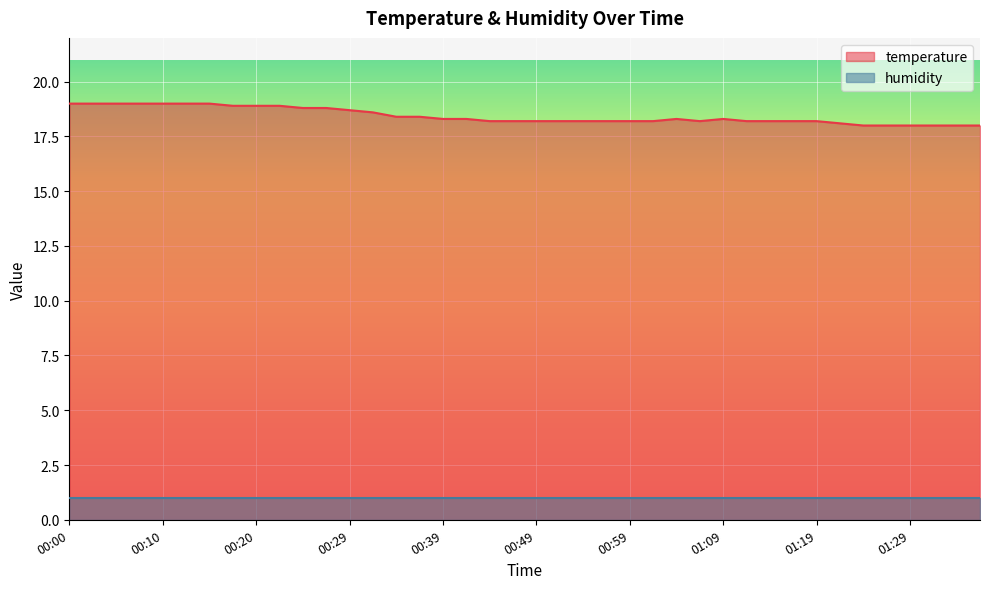

At which label is the value closest to 18?

01:24